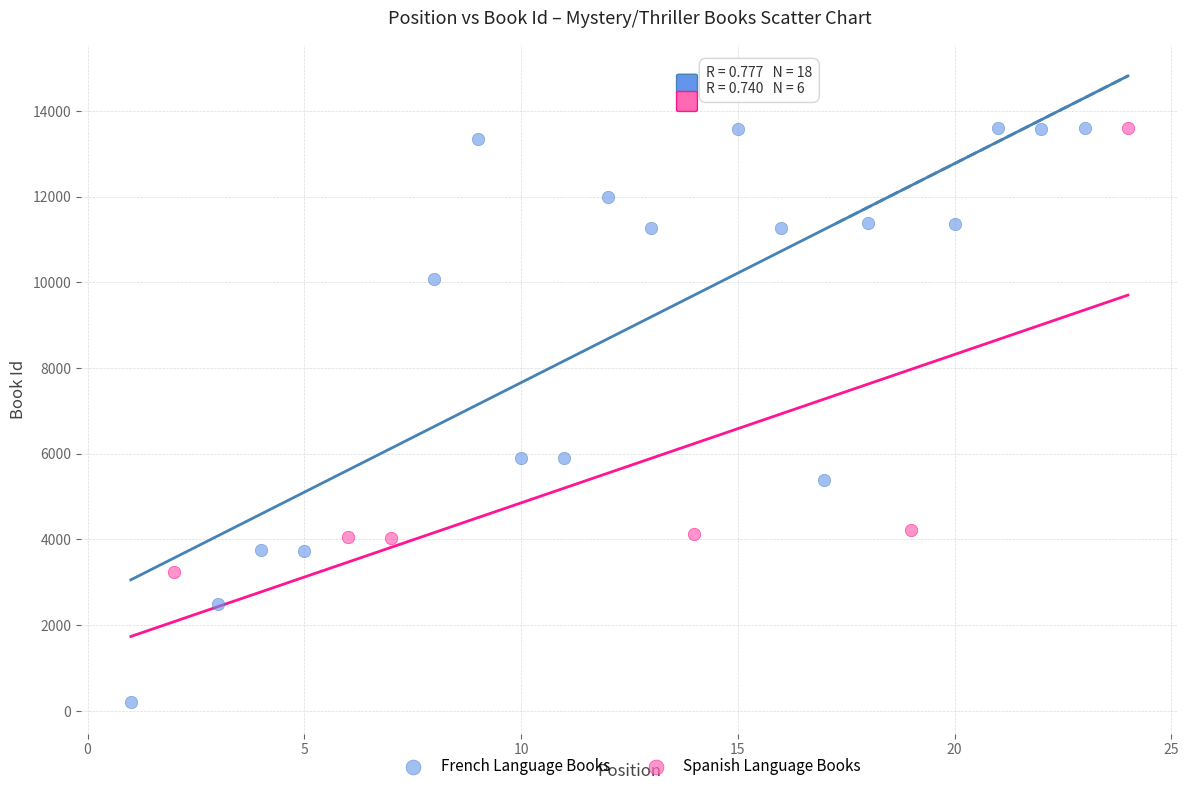

What are all the series names shown in the legend?

French Language Books, Spanish Language Books